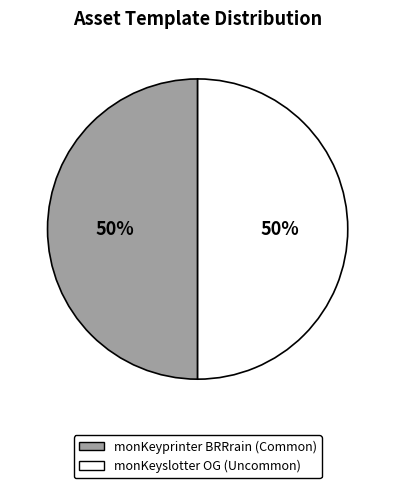

Approximately how many times larger is the value at monKeyprinter BRRrain (Common) compared to monKeyslotter OG (Uncommon)?

1.0